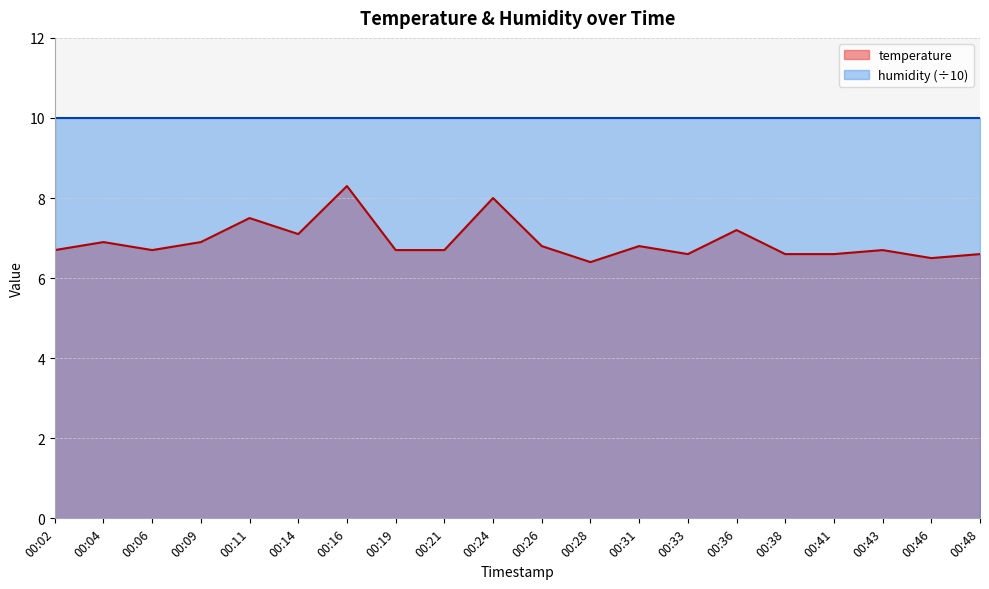

What value does the data have at 00:33?

6.6